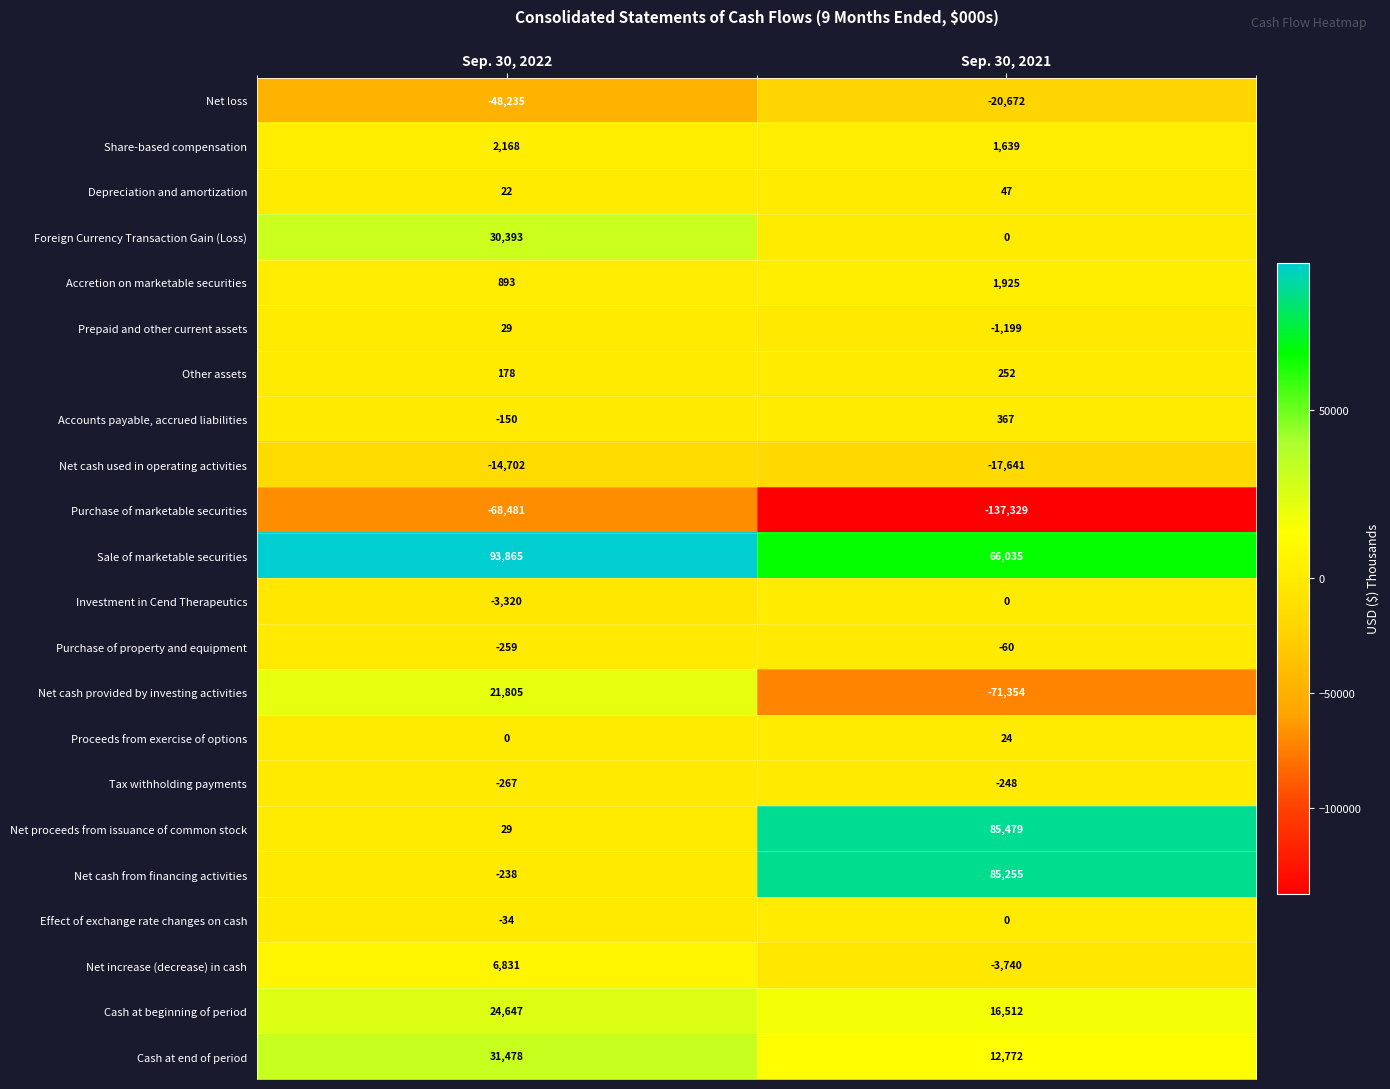

What is the minimum value for Tax withholding payments?

-267